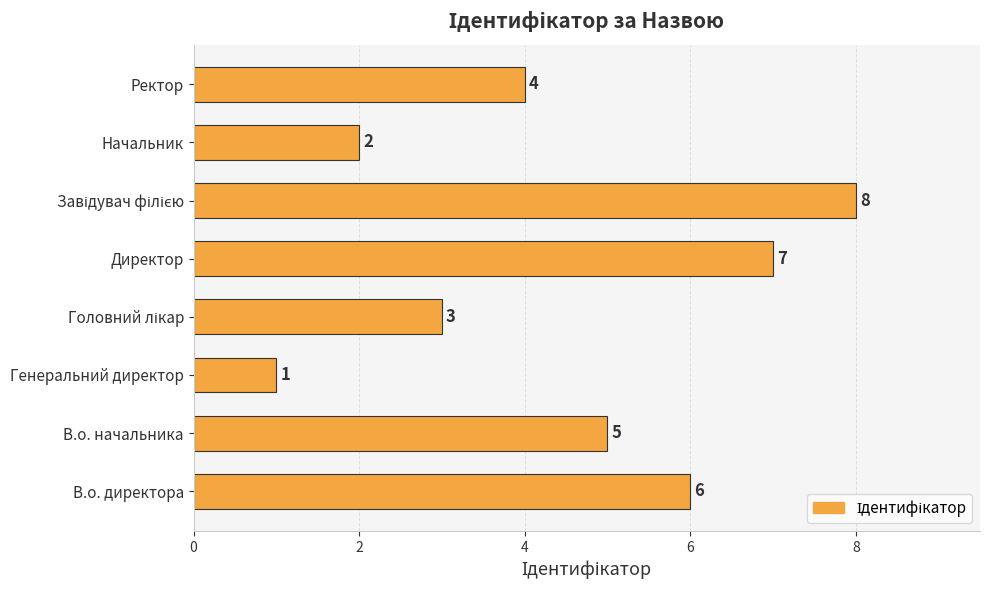

How many values are between 3 and 7?

5